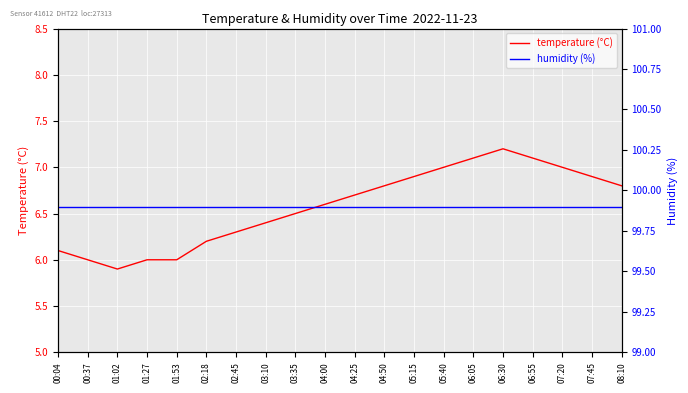

Is the value of humidity (%) at 05:15 greater than the value of temperature (°C) at 00:37?

Yes